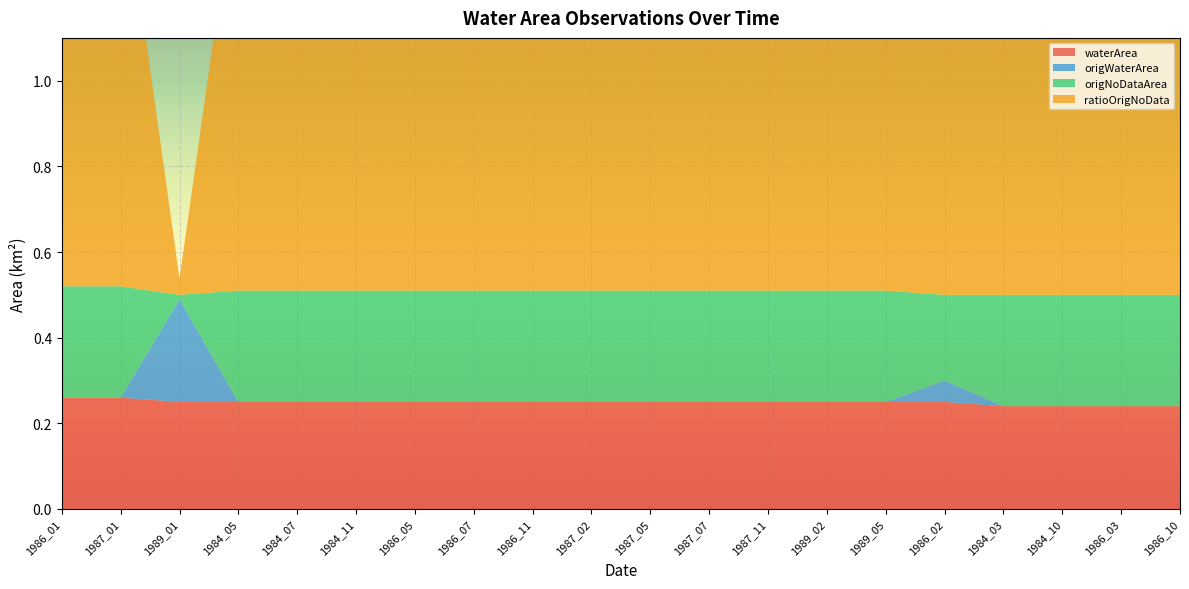

Reading right to left, list all the values displayed in this chart.

waterArea: 0.2	0.2	0.2	0.2	0.2	0.2	0.2	0.2	0.2	0.2	0.2	0.2	0.2	0.2	0.2	0.2	0.2	0.2	0.3	0.3
origWaterArea: 0.0	0.0	0.0	0.0	0.1	0.0	0.0	0.0	0.0	0.0	0.0	0.0	0.0	0.0	0.0	0.0	0.0	0.2	0.0	0.0
origNoDataArea: 0.3	0.3	0.3	0.3	0.2	0.3	0.3	0.3	0.3	0.3	0.3	0.3	0.3	0.3	0.3	0.3	0.3	0.0	0.3	0.3
ratioOrigNoData: 1.0	1.0	1.0	1.0	0.8	1.0	1.0	1.0	1.0	1.0	1.0	1.0	1.0	1.0	1.0	1.0	1.0	0.0	1.0	1.0